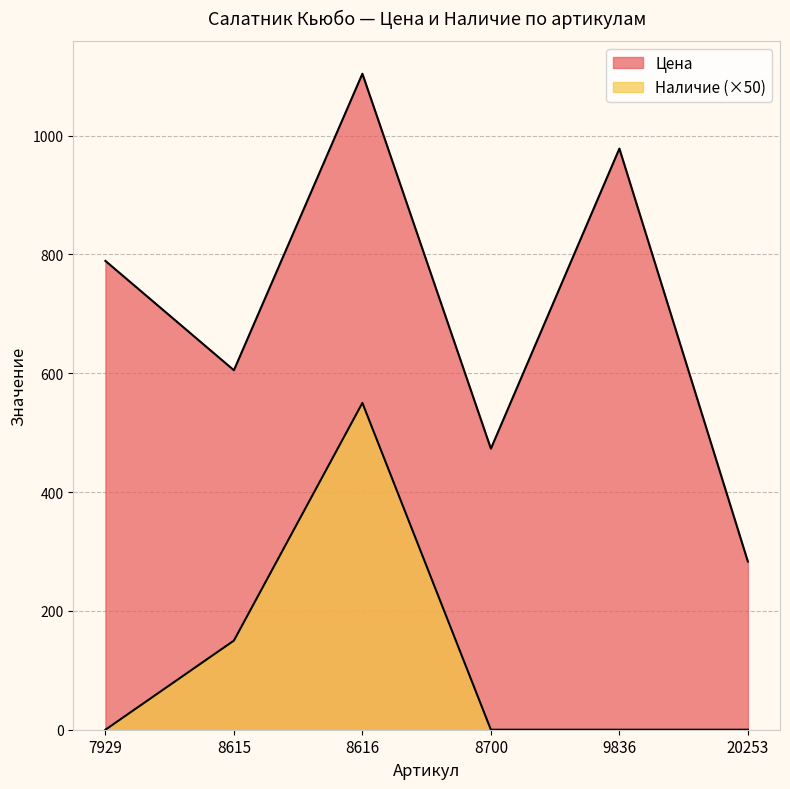

How many positive values does the Наличие series have?

2